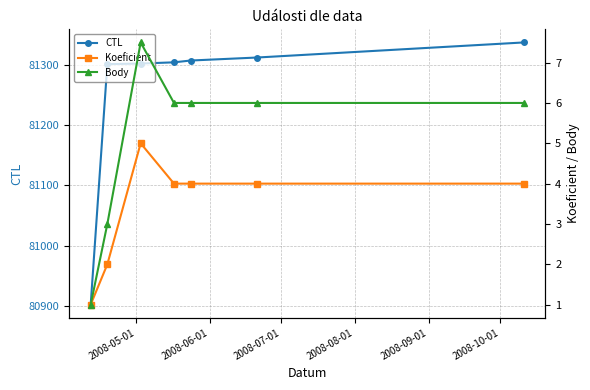

True or false: CTL has more than 2 interior local peaks.

False